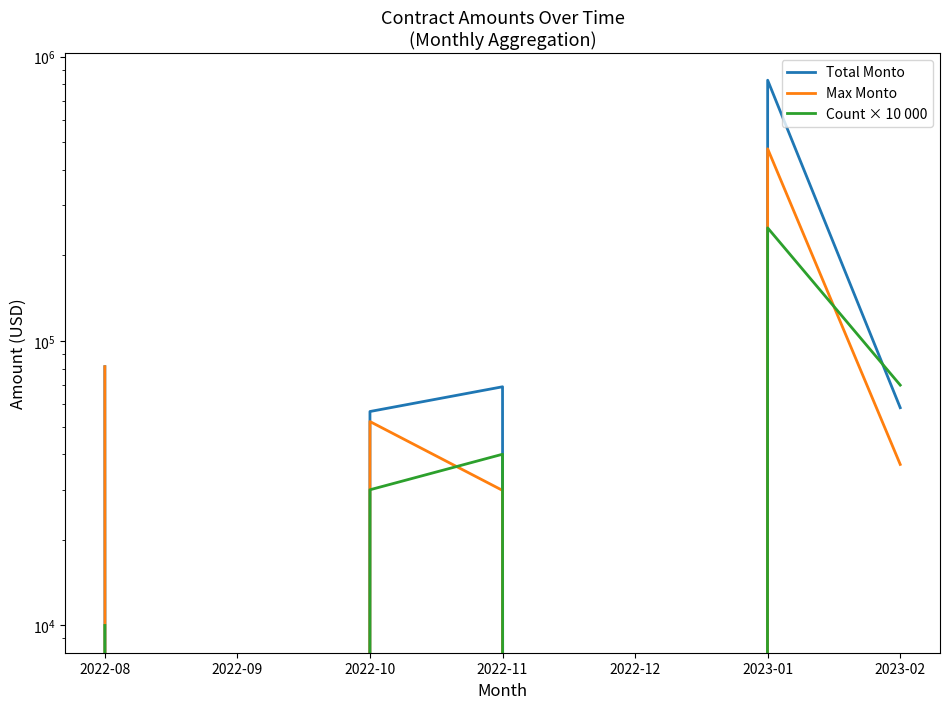

The Count × 10 000 series shows 26421.8 at 2022-11. True or false?

False